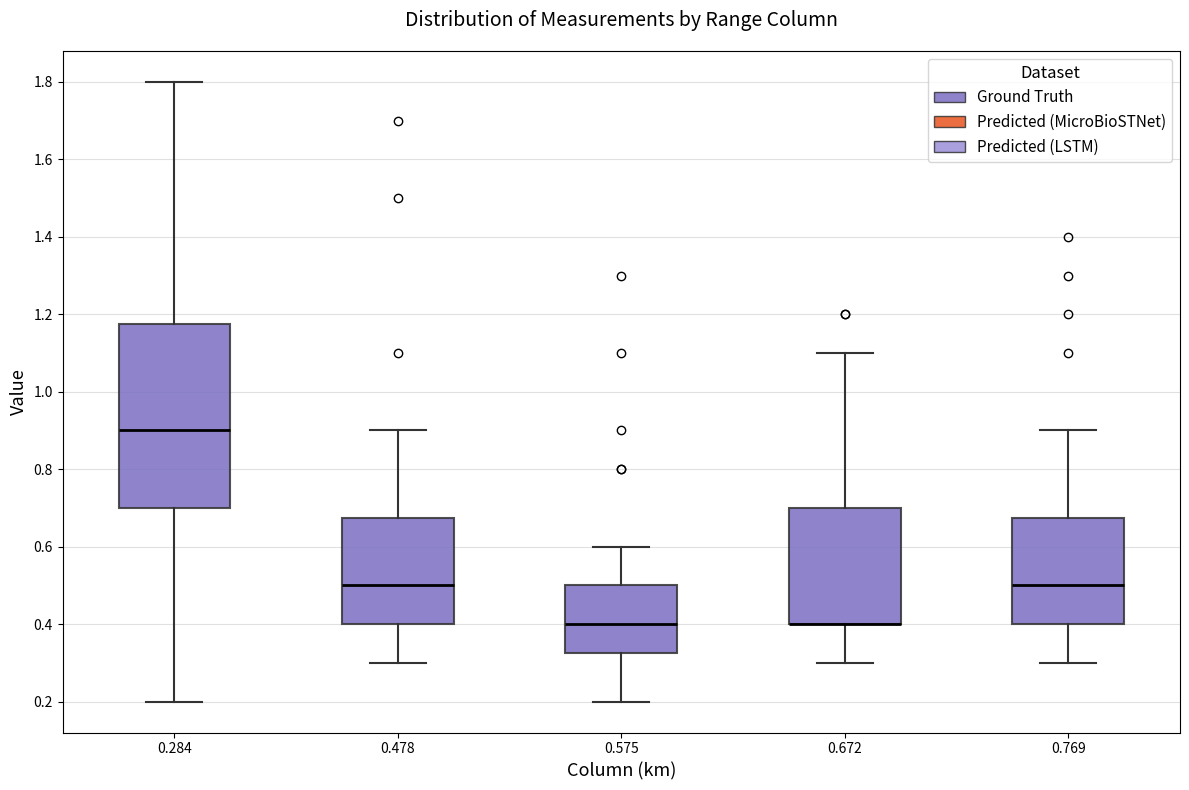

Reading left to right, transcribe this box plot: for each box, give where its median line is, the range the box spans, and where its two whiskers end, as read against the y-axis. The values are not printed on the chart, so give them approximately, as read against the axis.

0.284: median 0.90, box 0.70 to 1.18, whiskers 0.20 to 1.80
0.478: median 0.50, box 0.40 to 0.68, whiskers 0.30 to 0.90
0.575: median 0.40, box 0.32 to 0.50, whiskers 0.20 to 0.60
0.672: median 0.40 (drawn on the box's lower edge), box 0.40 to 0.70, whiskers 0.30 to 1.10
0.769: median 0.50, box 0.40 to 0.68, whiskers 0.30 to 0.90